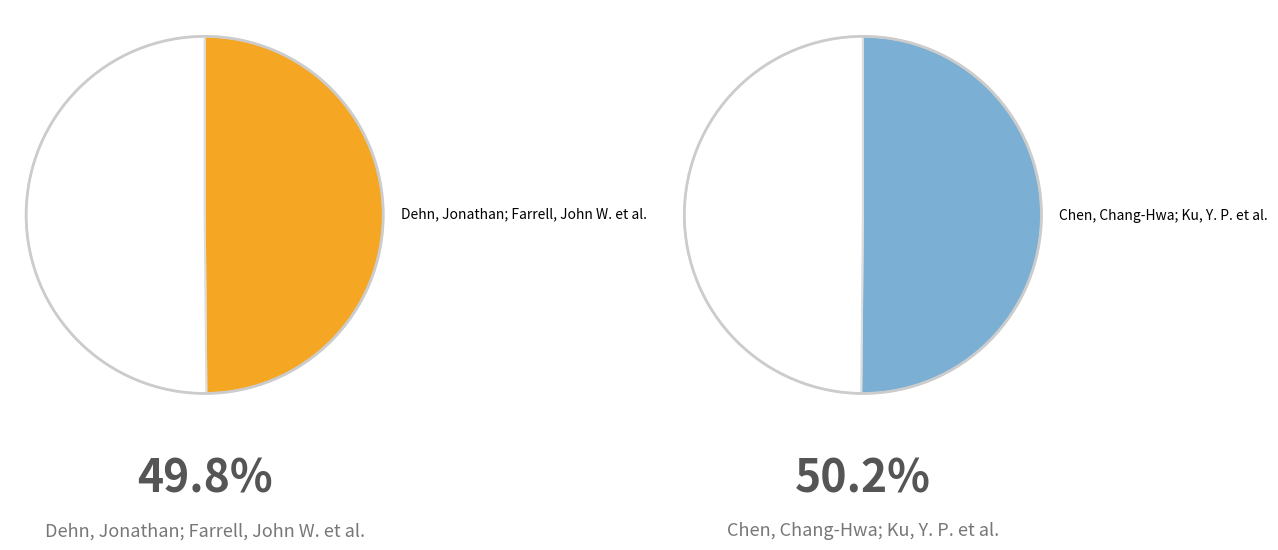

To the nearest percent, what is the combined percentage of Chen, Chang-Hwa; Ku, Y. P. et al. and Dehn, Jonathan; Farrell, John W. et al.?

100%